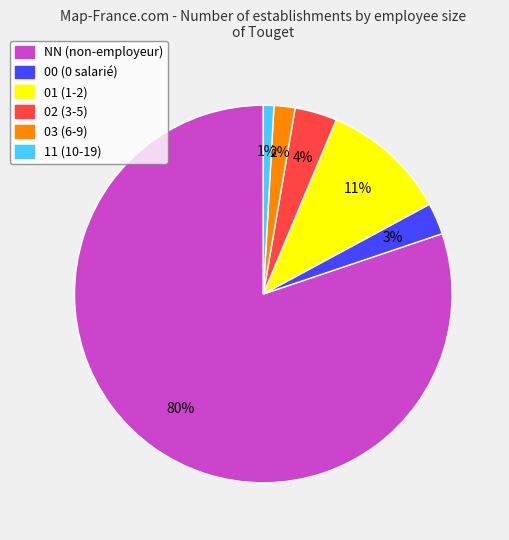

The 00 slice represents 3% of the pie. True or false?

True